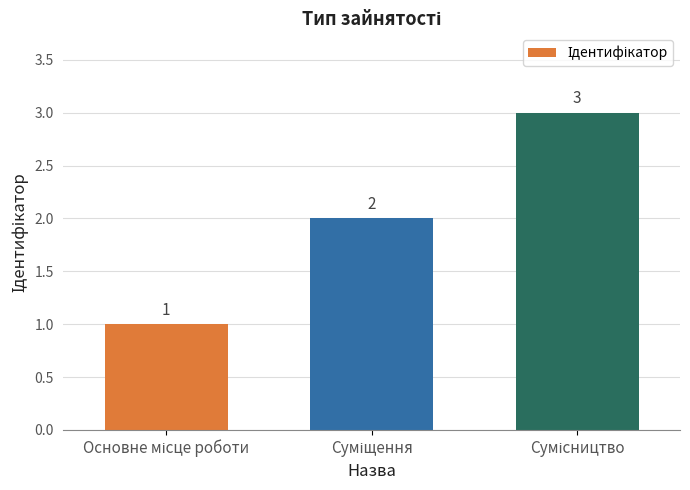

What is the sum of all values?

6